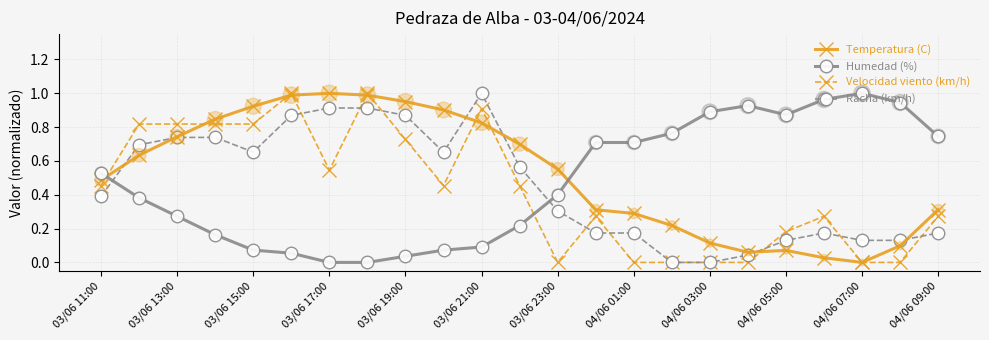

True or false: Velocidad viento (km/h) and Humedad (%) cross at least once.

True